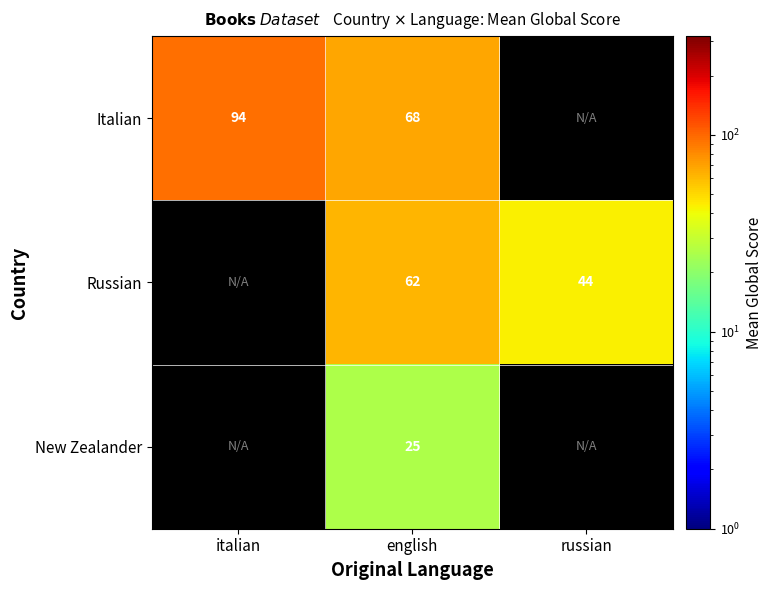

Rank the series at english from lowest to highest value.

New Zealander, Russian, Italian